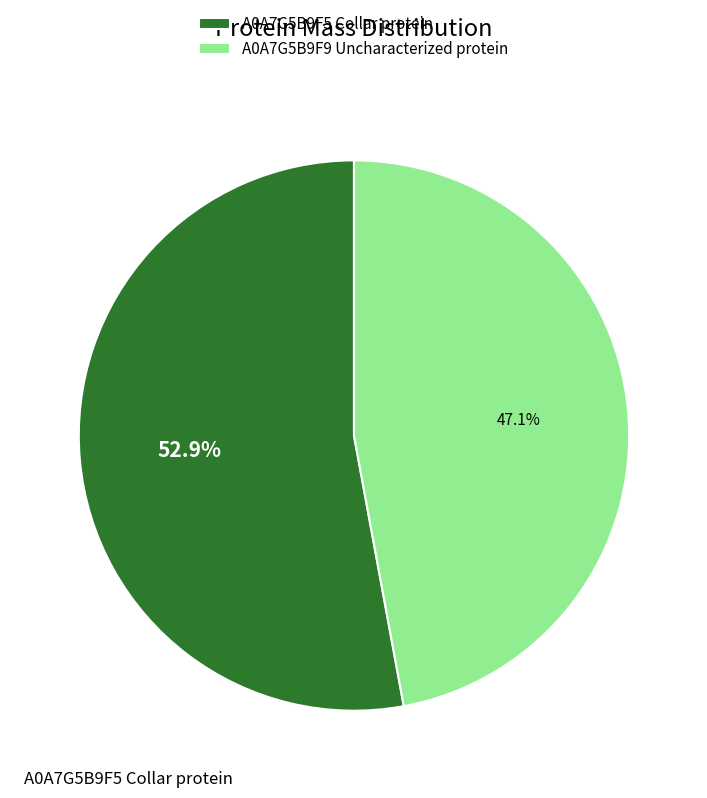

What portion of the pie excludes A0A7G5B9F5 Collar protein?

47.1%